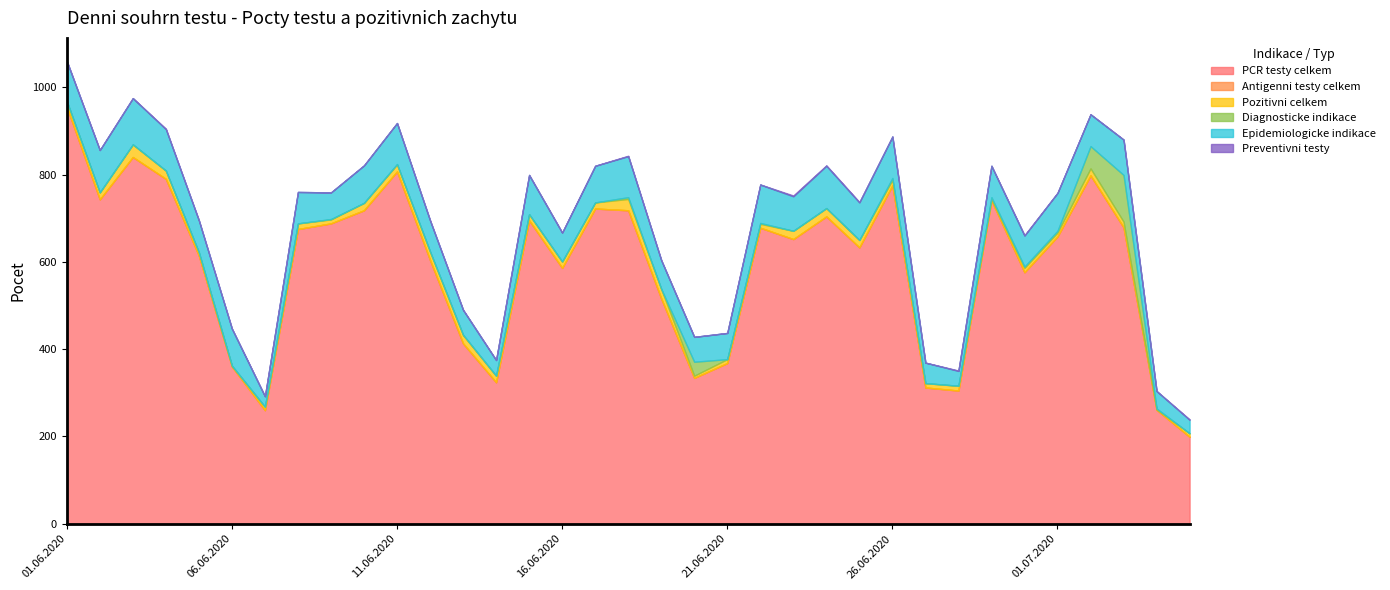

Reading right to left, extract all data points from this chart.

PCR testy celkem: 199	261	679	798	658	576	741	305	312	775	633	704	652	678	368	334	516	718	722	586	695	324	413	604	807	718	688	675	260	360	614	790	840	743	955
Antigenni testy celkem: 0	0	0	0	0	0	0	0	0	0	0	0	0	0	0	0	0	0	0	0	0	0	0	0	0	0	0	0	0	0	0	0	0	0	0
Pozitivni celkem: 8	1	13	16	9	10	3	11	10	13	17	19	19	9	9	5	22	26	14	14	14	15	19	19	16	17	9	13	8	2	7	19	29	16	13
Diagnosticke indikace: 0	2	107	51	4	3	4	0	0	4	0	0	0	2	0	32	0	4	0	1	0	0	1	1	1	0	1	0	0	0	1	0	0	0	0
Epidemiologicke indikace: 31	40	81	73	87	71	72	34	47	95	86	97	79	88	60	57	66	94	84	66	90	36	57	71	94	86	61	72	24	85	73	95	106	97	92
Preventivni testy: 1	0	0	0	0	1	0	1	0	0	1	1	2	0	0	0	0	1	0	0	0	0	0	0	0	0	0	0	0	0	0	1	0	0	0